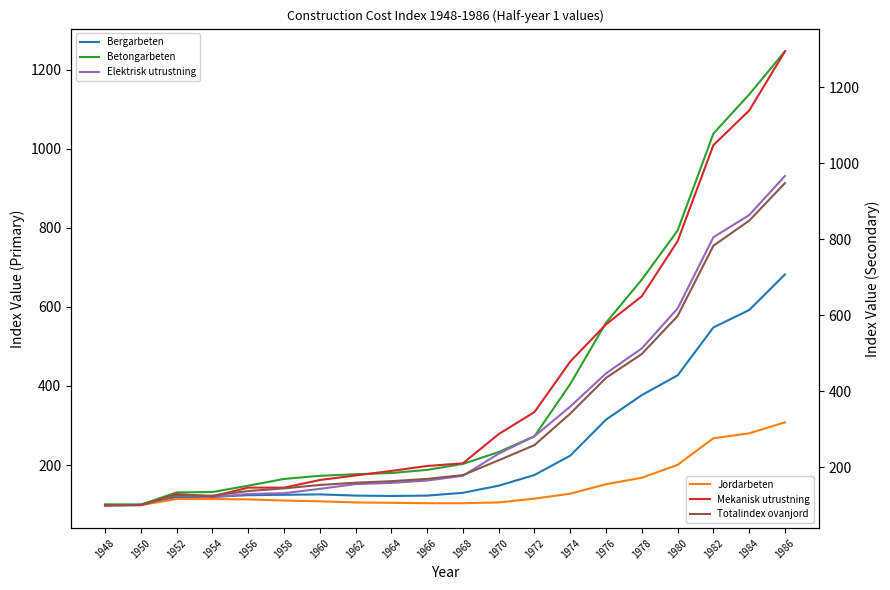

True or false: Betongarbeten and Jordarbeten cross at least once.

False